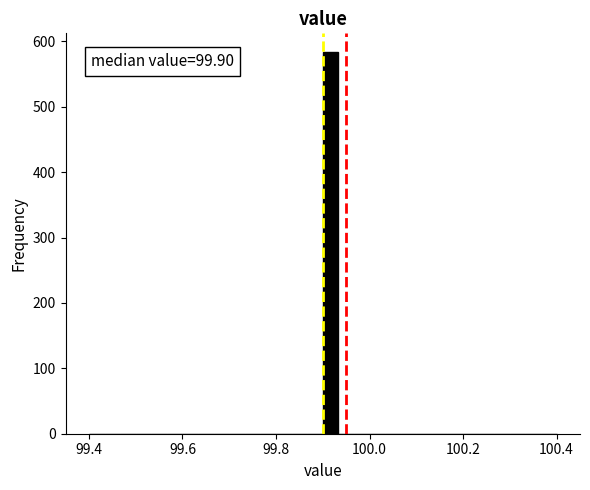

Read against the x-axis, roughly where is the centre of the tallest bar?

99.92